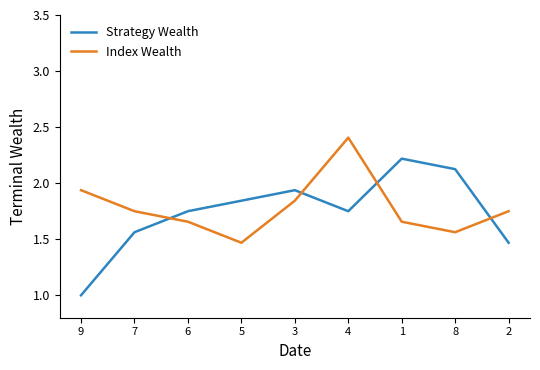

At 4, list the series in order from largest to smallest.

Index Wealth, Strategy Wealth